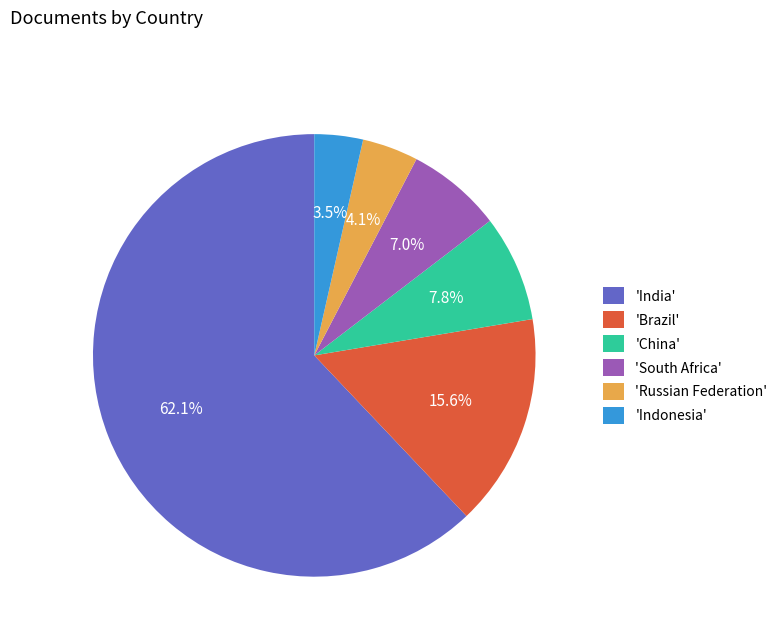

Which slice is the largest?

'India'